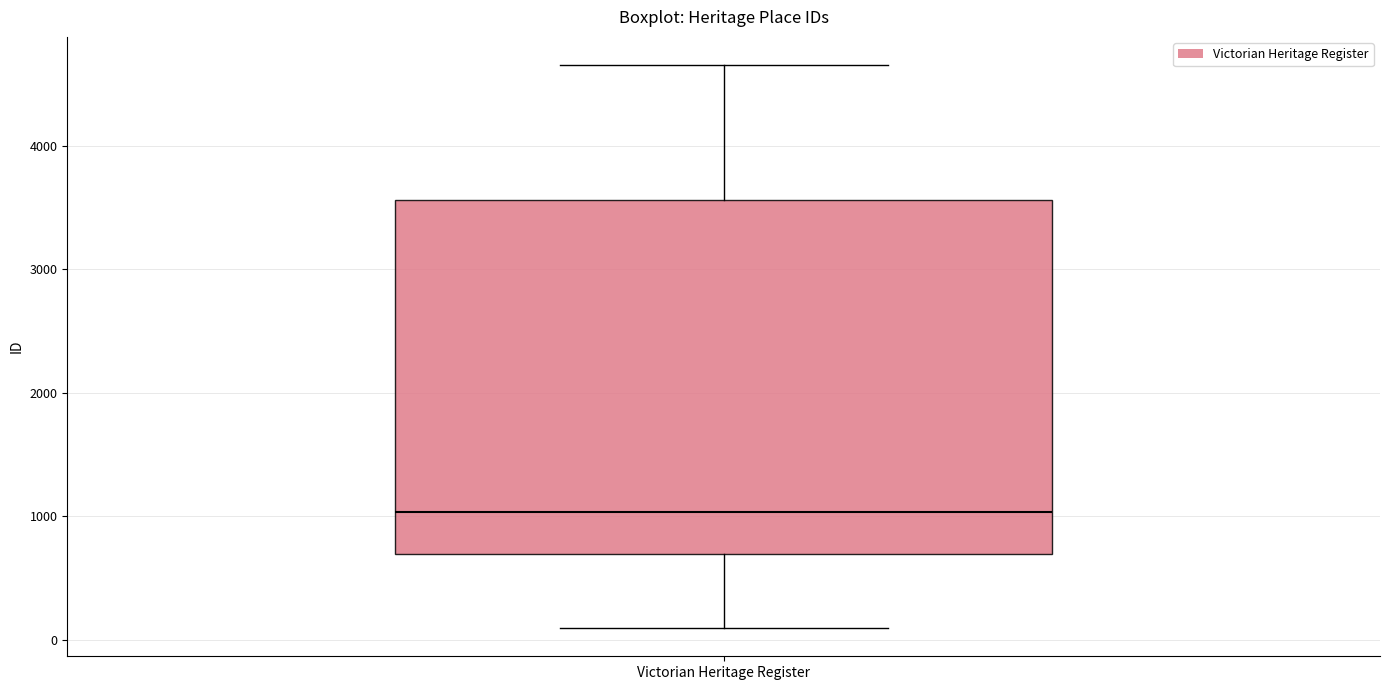

Read this box plot against the y-axis: the position of the median line, the range covered by the box, and the ends of both whiskers. The values are not printed on the chart, so give them approximately, as read against the axis.

median 1000, box 700 to 3600, whiskers 100 to 4700